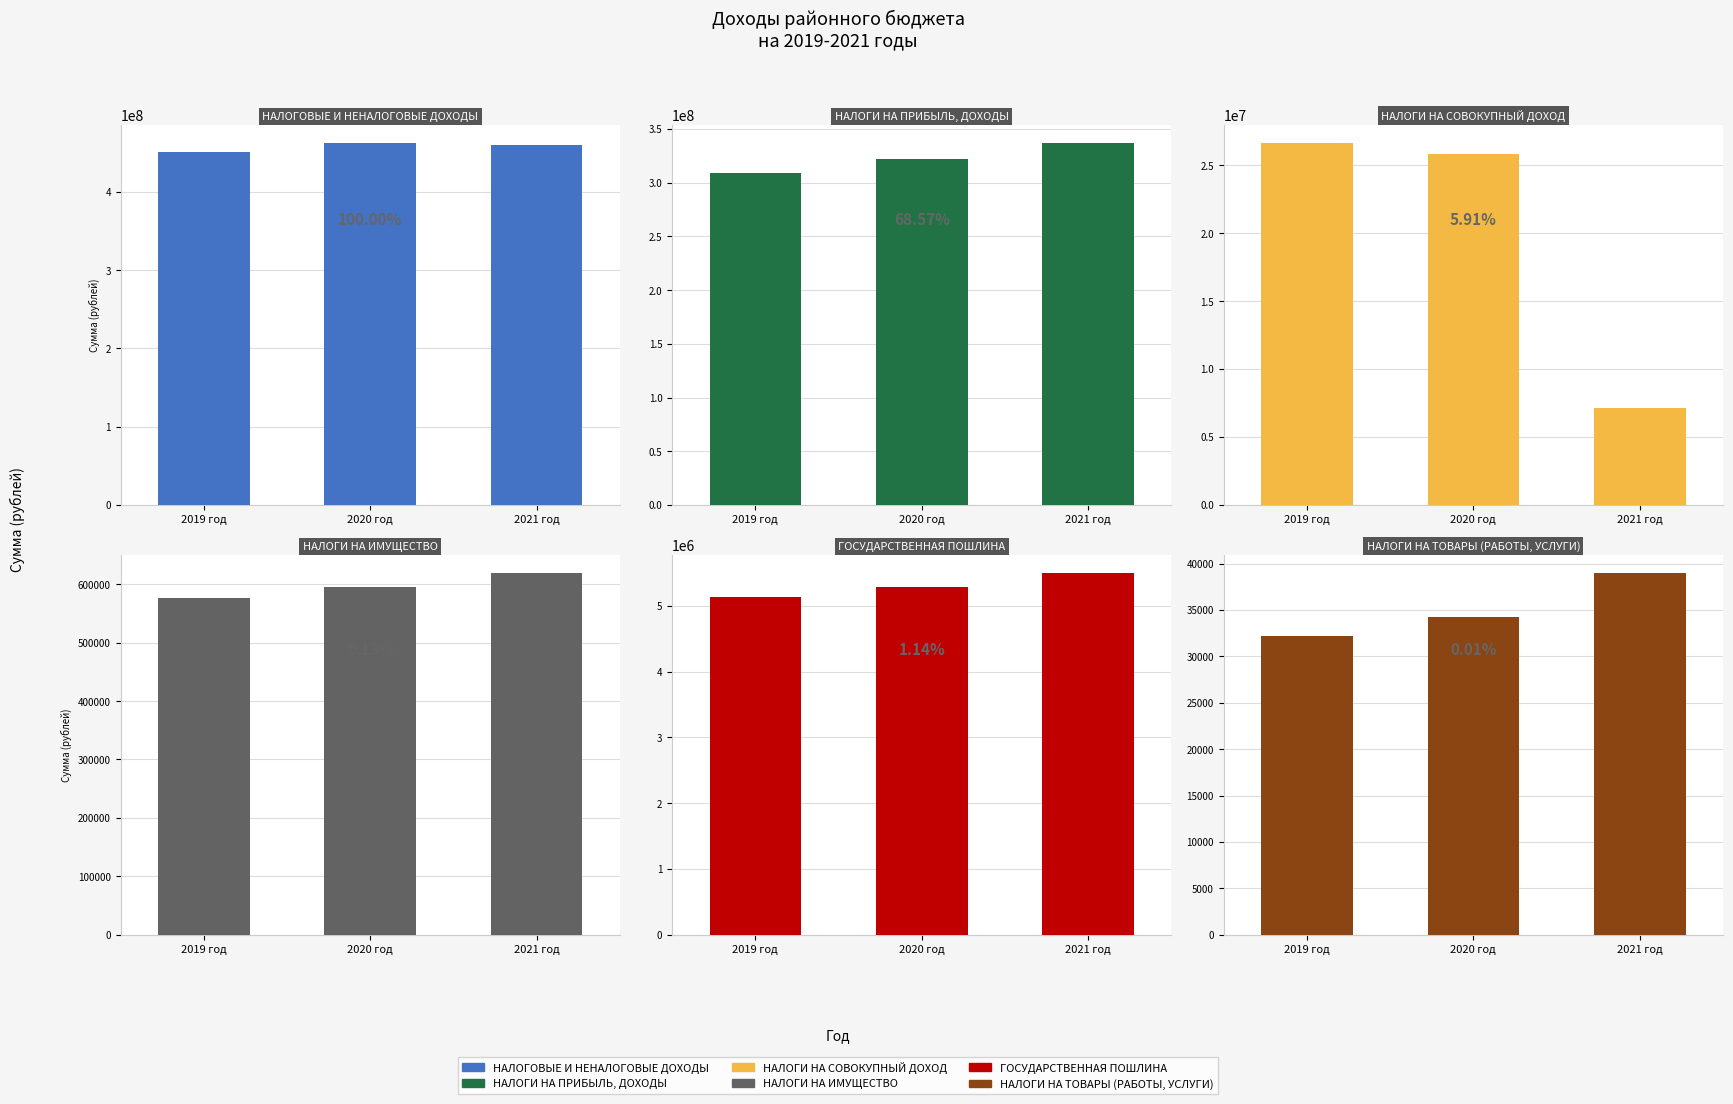

Count the НАЛОГИ НА ТОВАРЫ (РАБОТЫ, УСЛУГИ) values in the range 32200 to 39000.

3